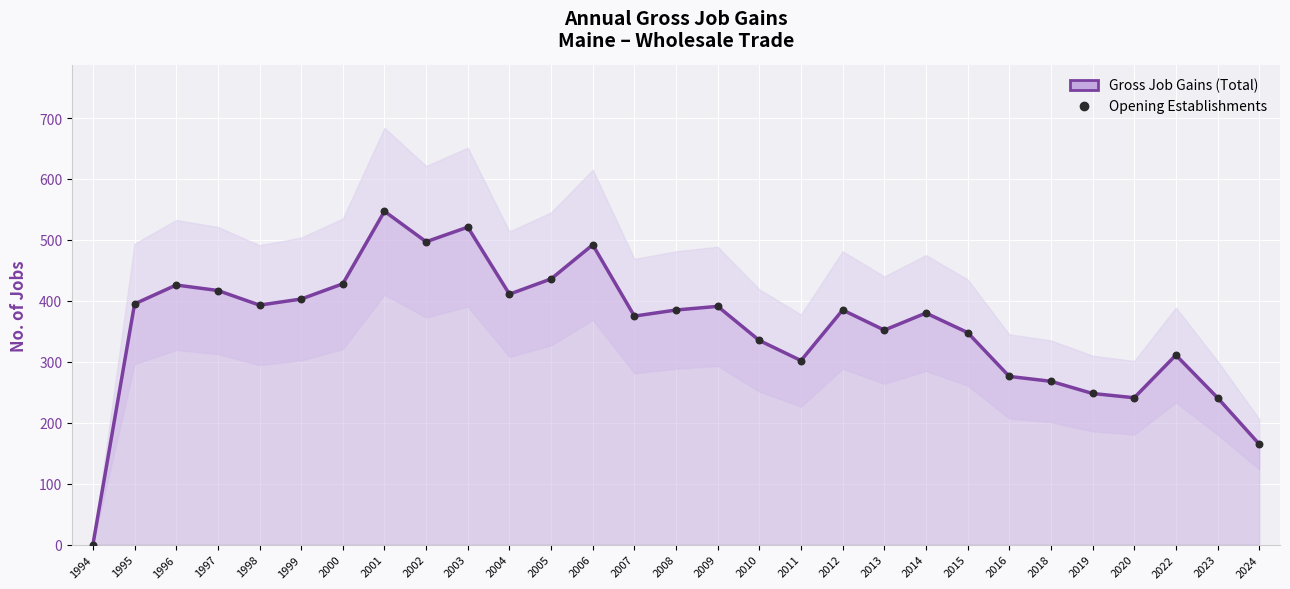

Which series has the widest spread of Y values?

Gross Job Gains (Total) line